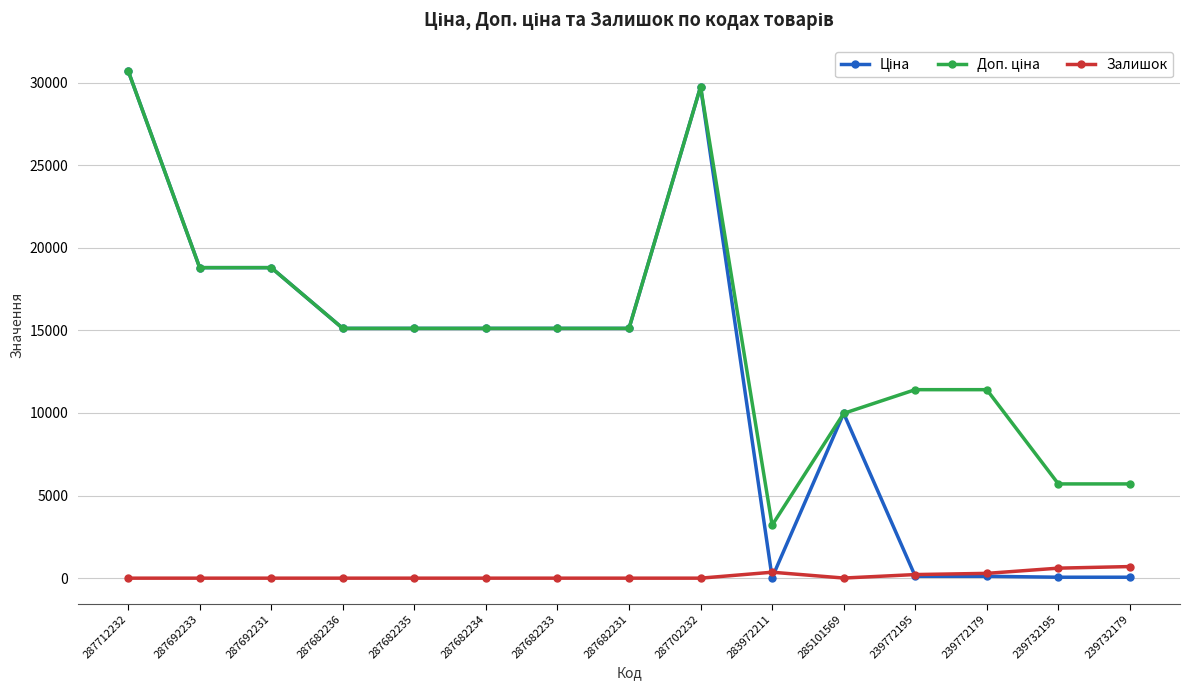

How many data points does each series have?

15